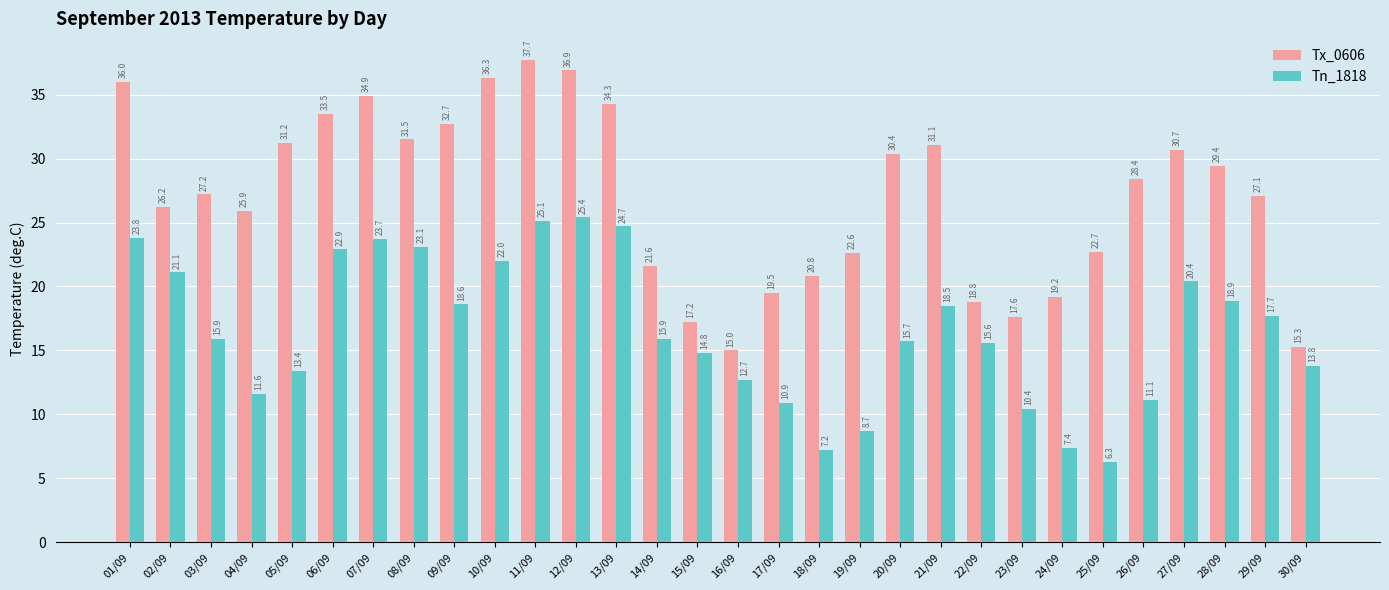

Which category has the highest value across all series?

11/09